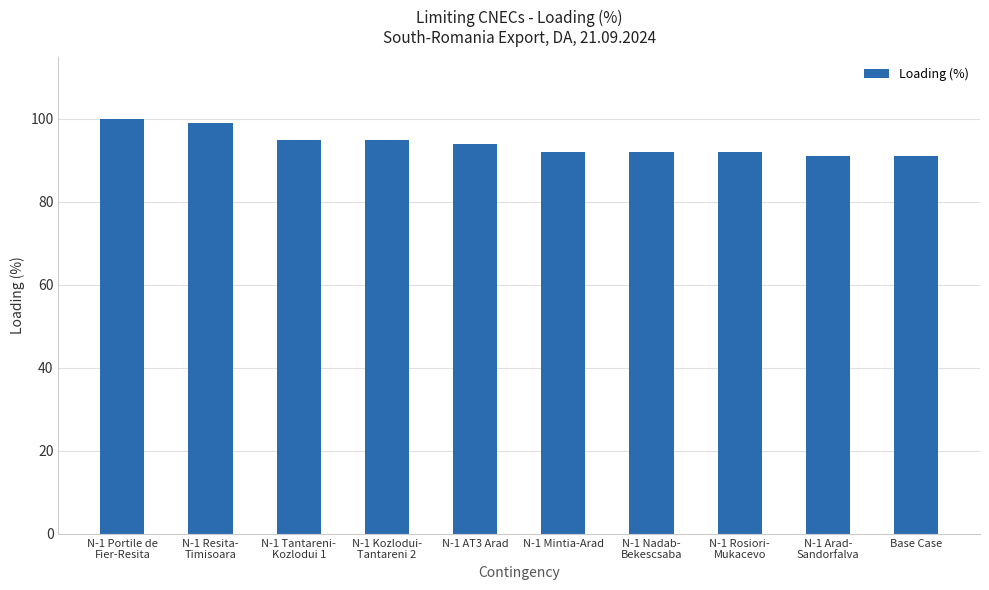

What is the sum of the values at N-1 Nadab-
Bekescsaba and N-1 Mintia-Arad?

184